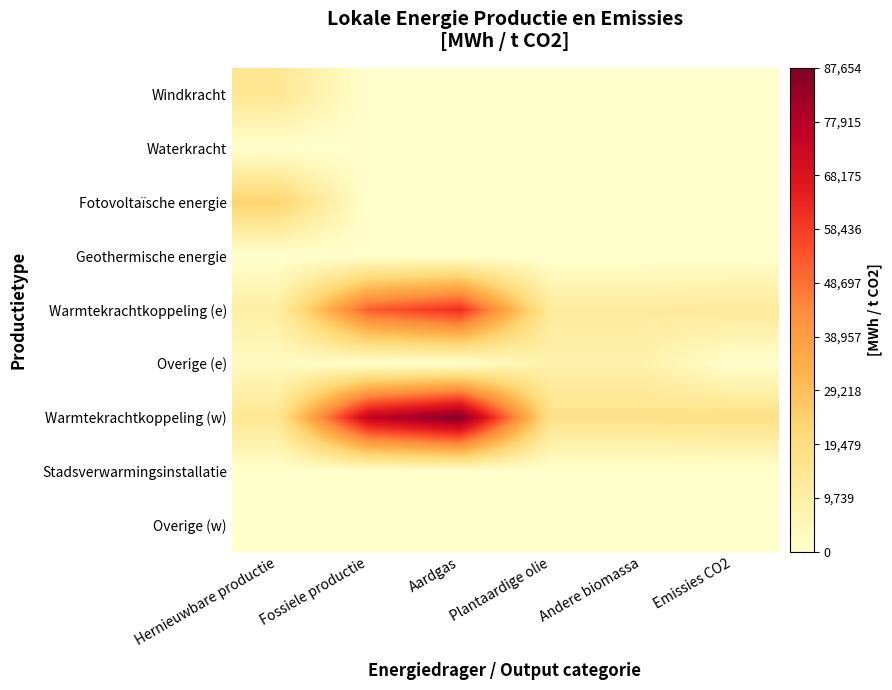

What is the total value across all series at Emissies CO2?

30100.5